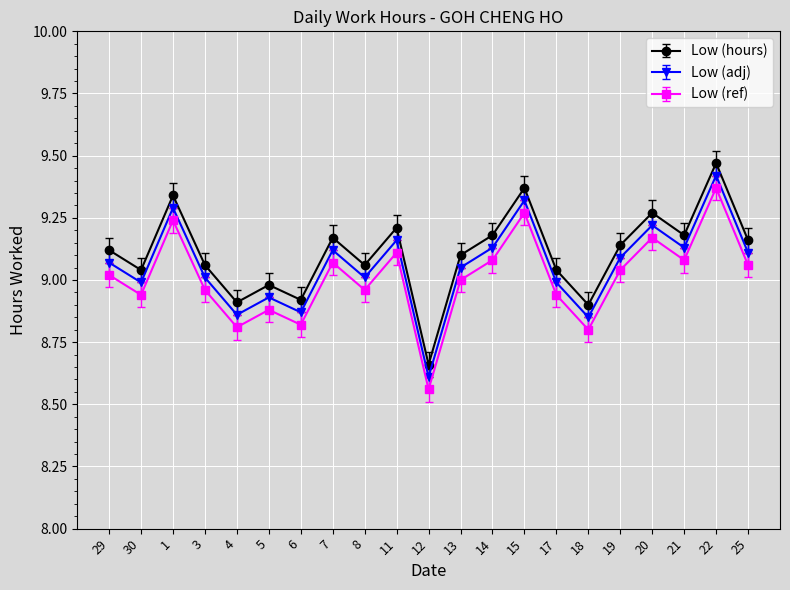

How many series are shown in this chart?

3